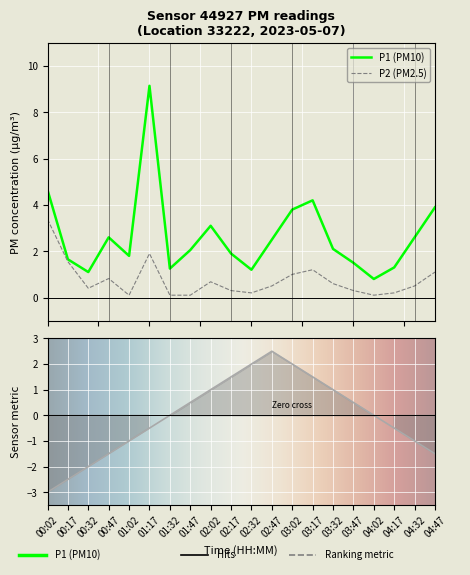

Where is the first local maximum for P2?

00:47